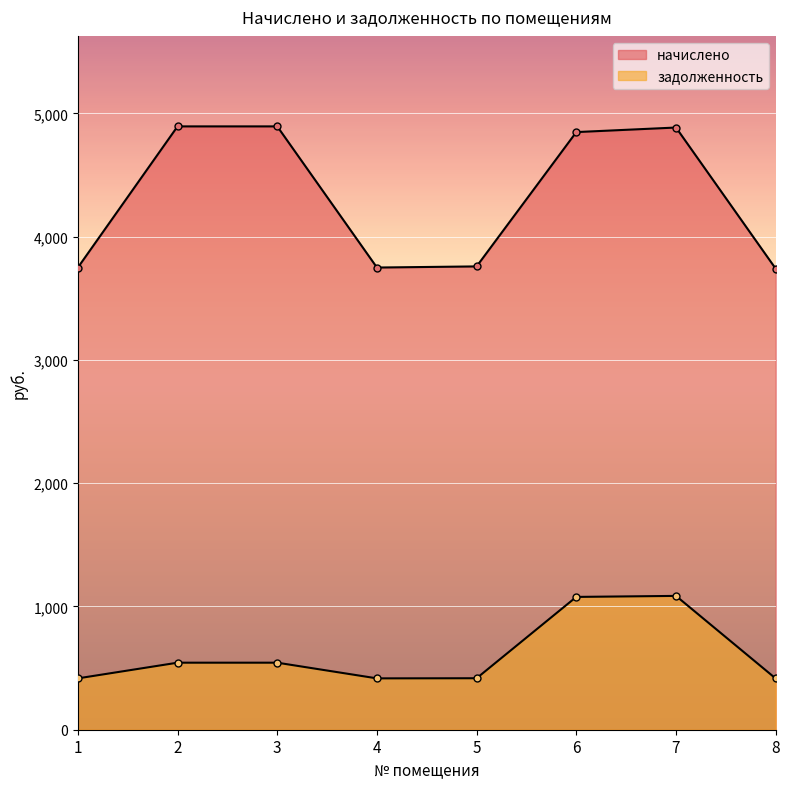

At which category does the chart reach its minimum across all series?

8